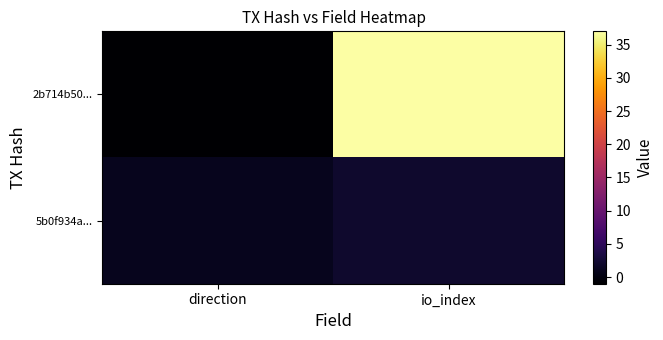

List the series in order of their peak value, lowest first.

5b0f934a..., 2b714b50...